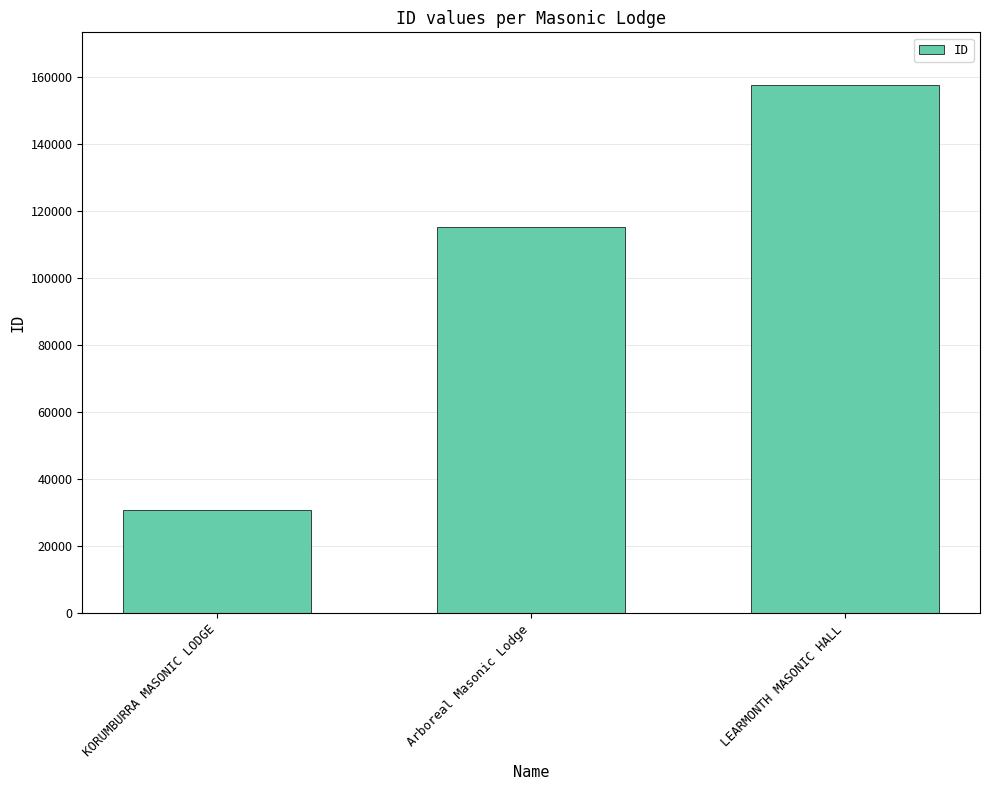

Read the value at Arboreal Masonic Lodge, to the nearest 50.

115100